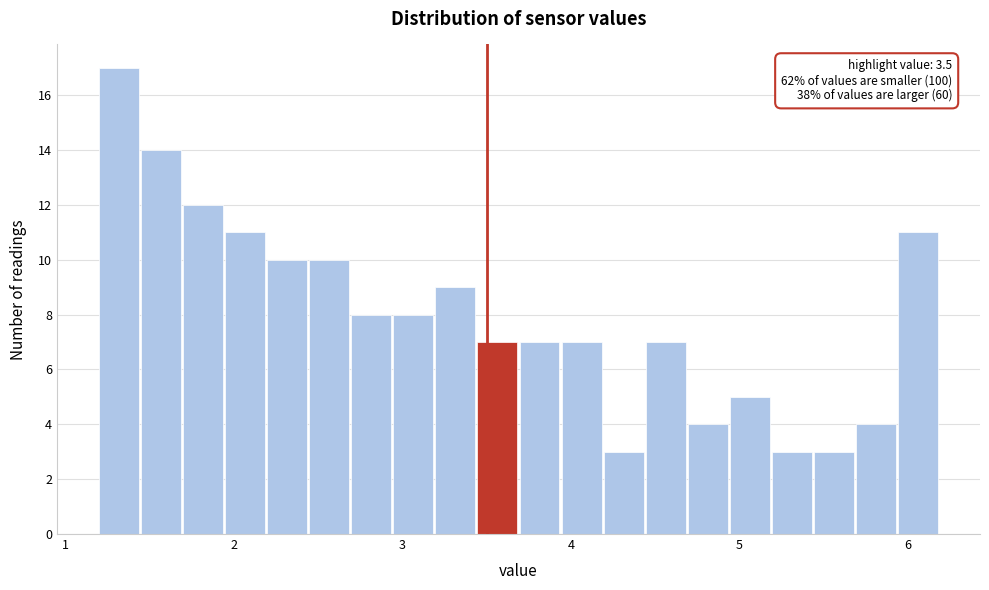

Around what value on the x-axis is the tallest bar? Give the approximate position of its centre, as read against the axis.

1.3